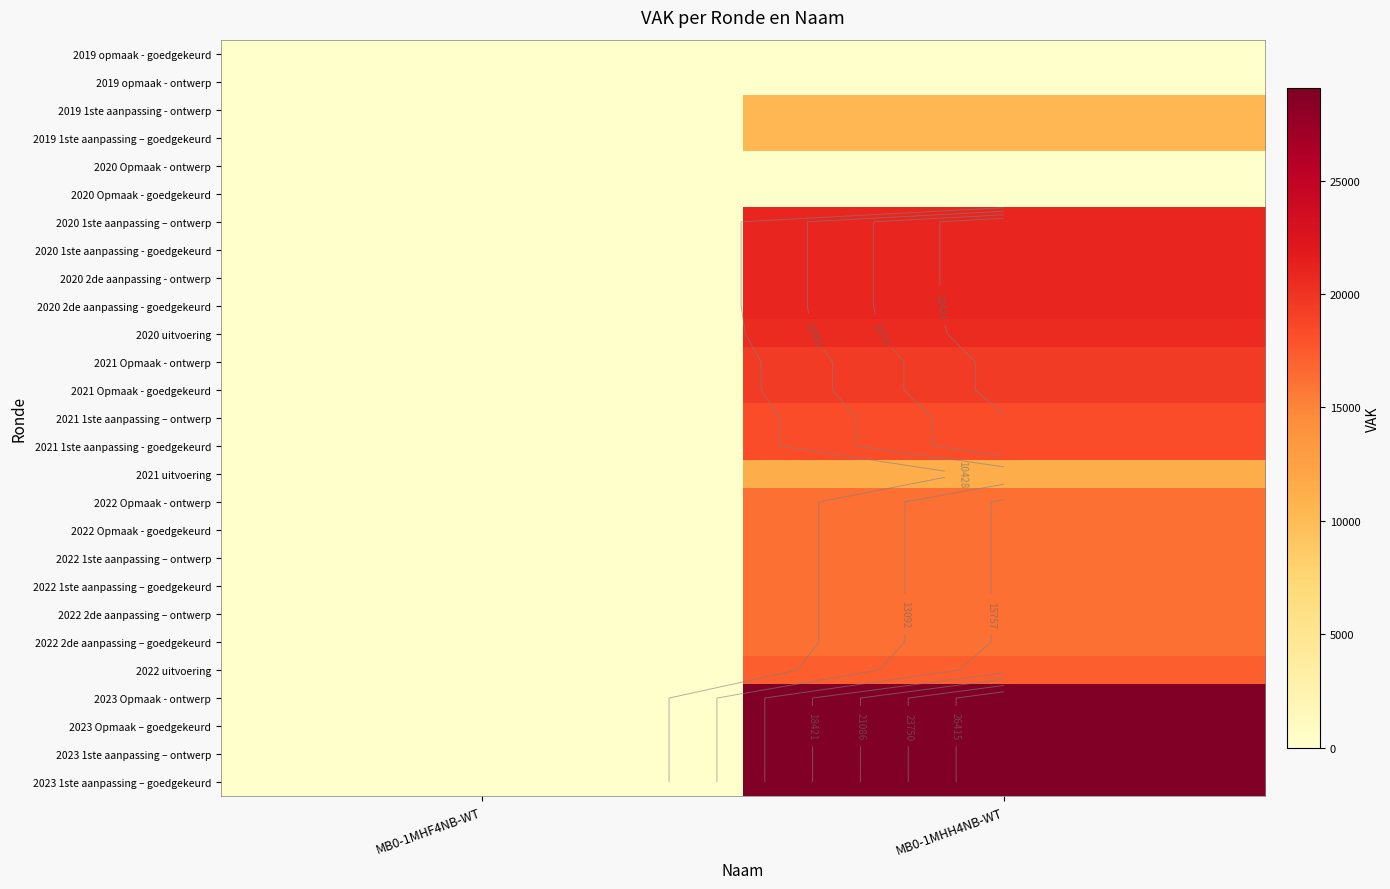

What is the approximate value of 2020 1ste aanpassing – ontwerp at MB0-1MHH4NB-WT?

21000